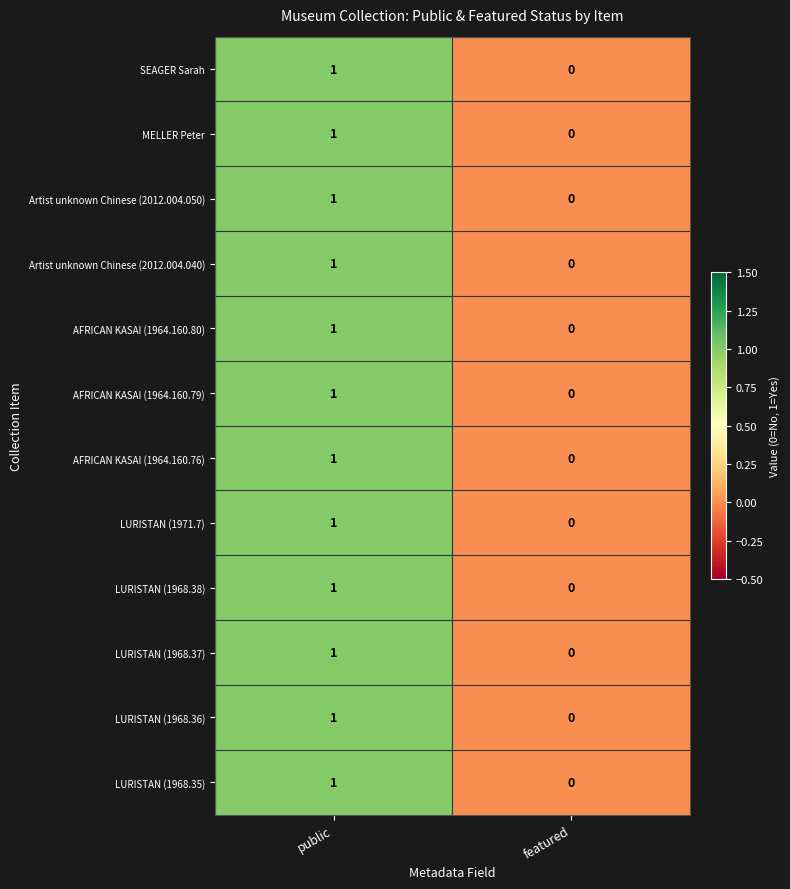

Is it true that SEAGER Sarah equals 1 at public?

True